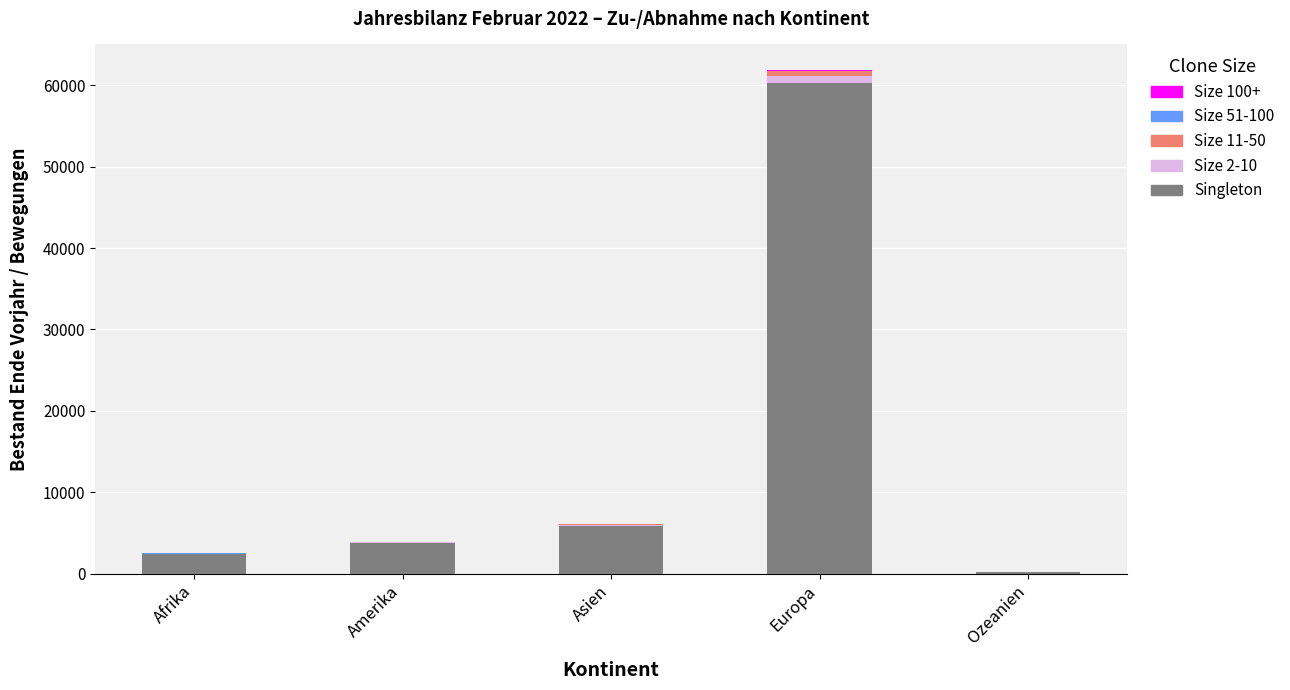

What is the highest value of the Singleton series?

60324